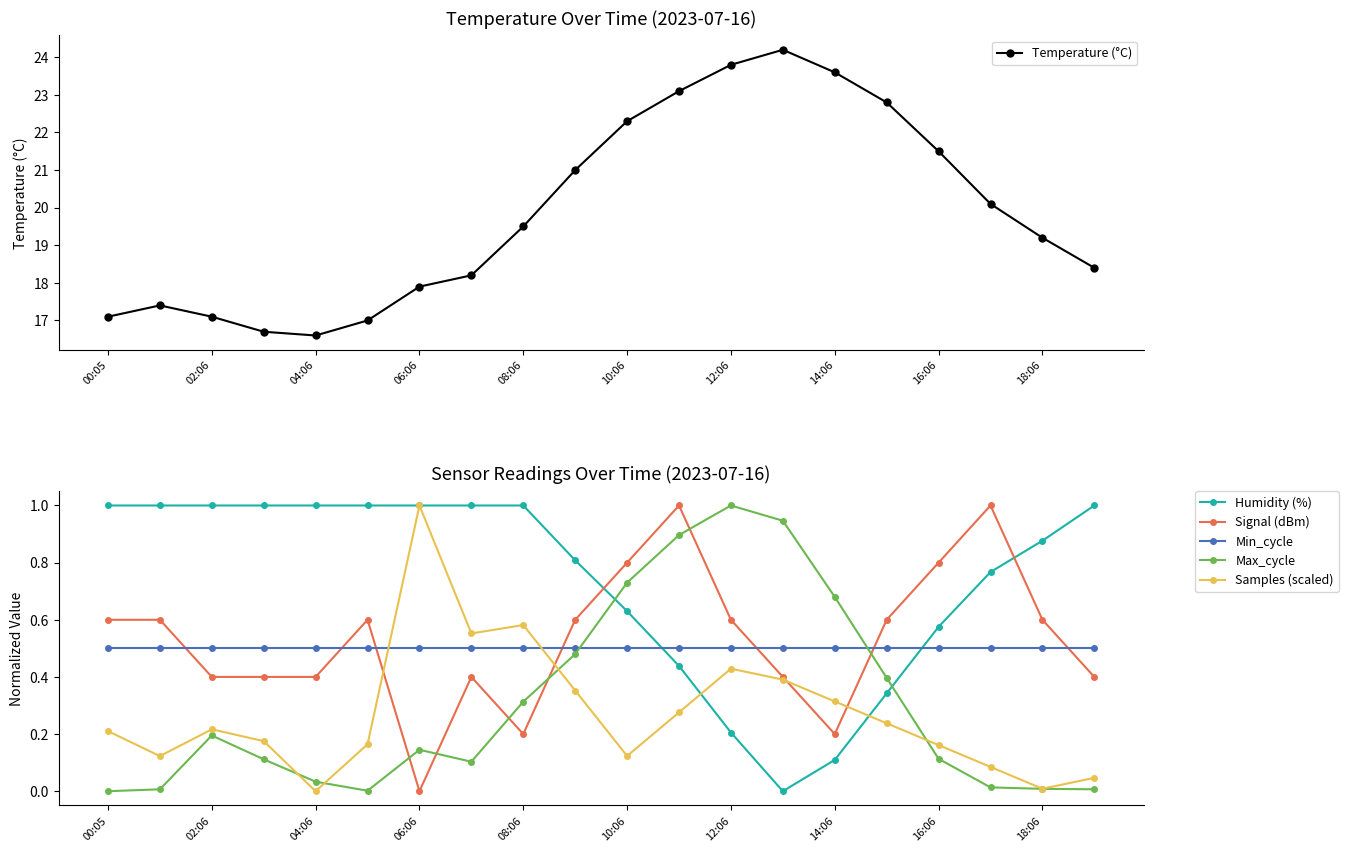

What is the maximum value shown in the chart?

24.2